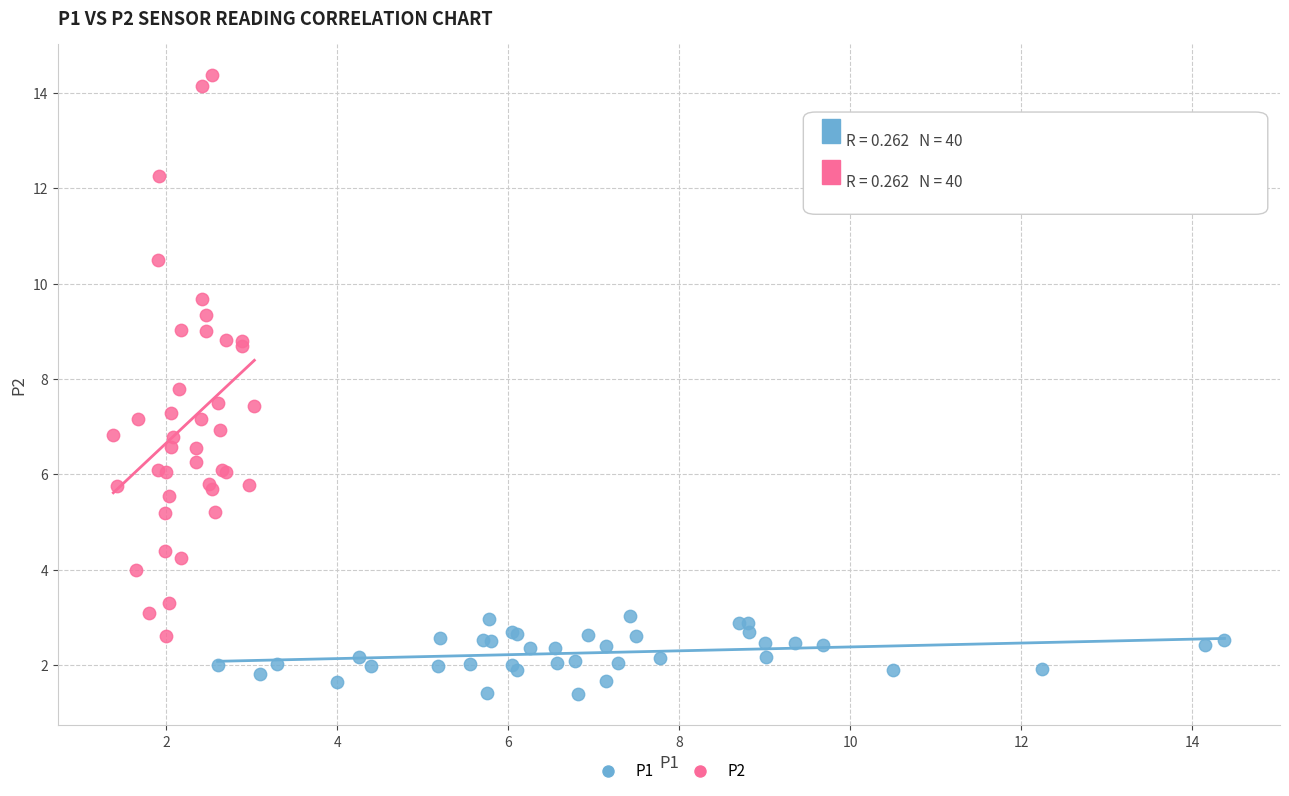

Which series contains the highest Y value?

P2